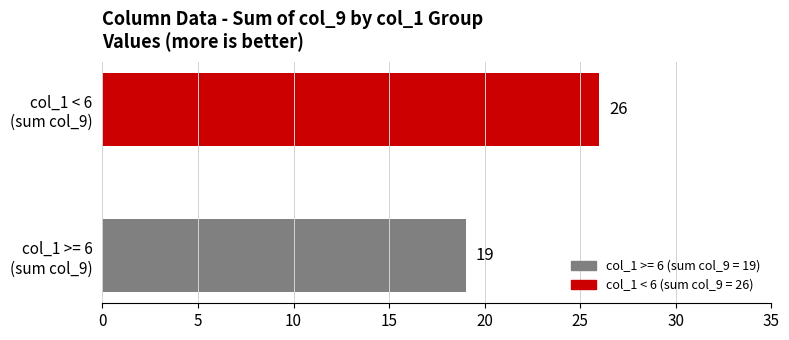

What is the greatest value displayed?

26